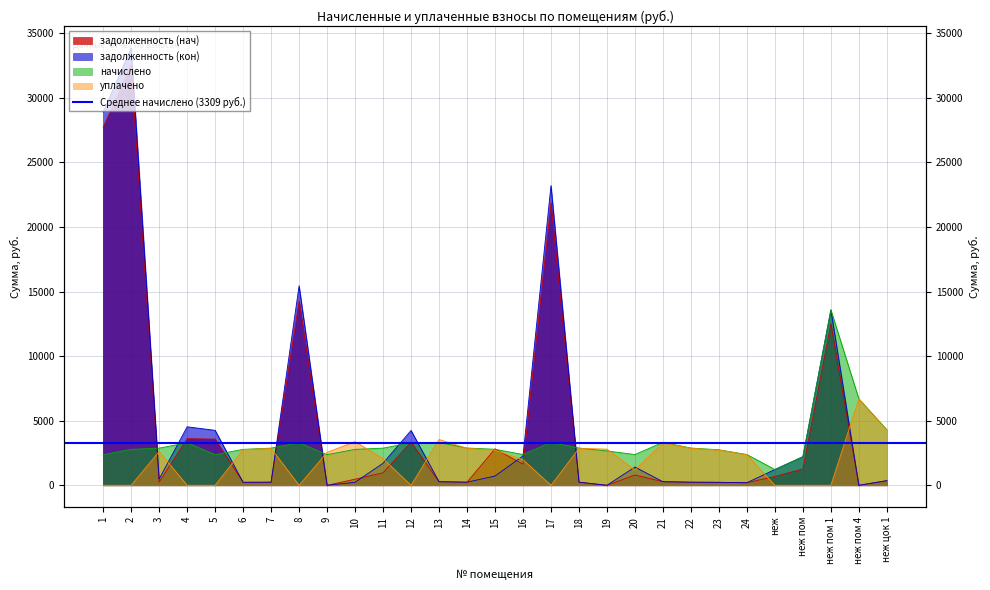

How many lines are shown in the chart?

4